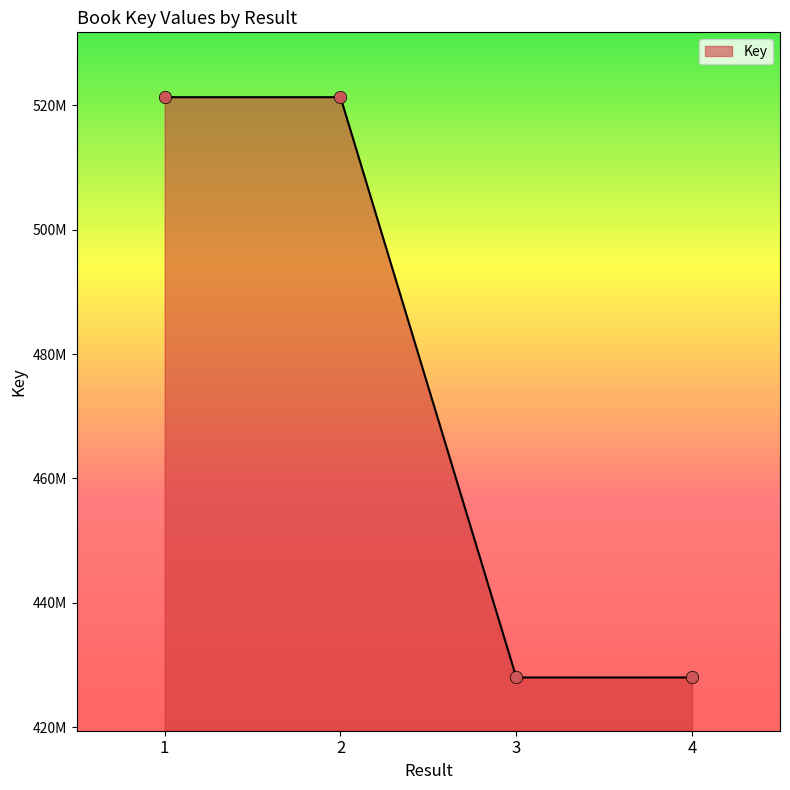

Between 3 and 1, which is larger?

1